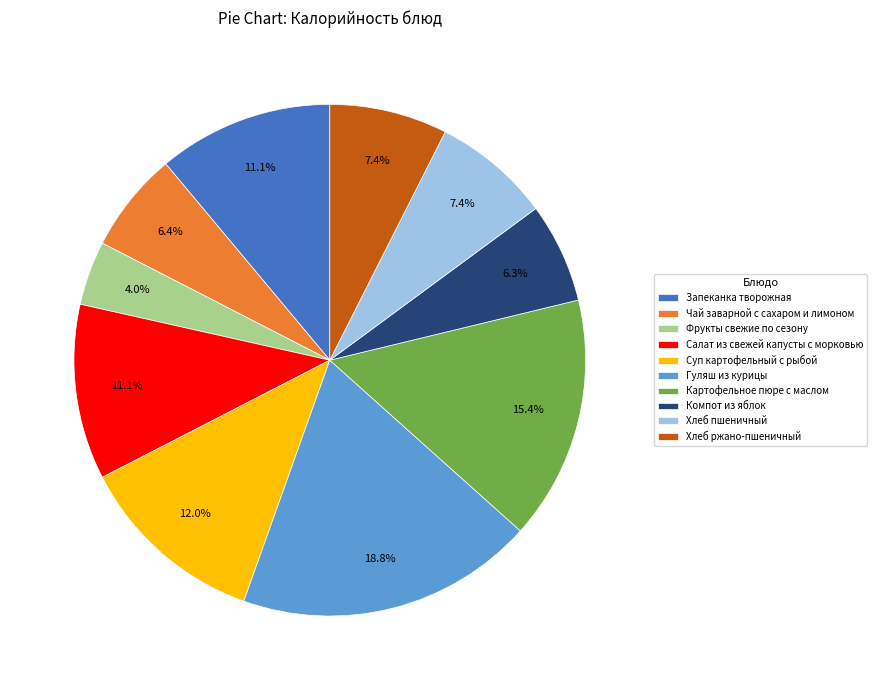

True or false: Хлеб ржано-пшеничный accounts for 7% of the total.

True